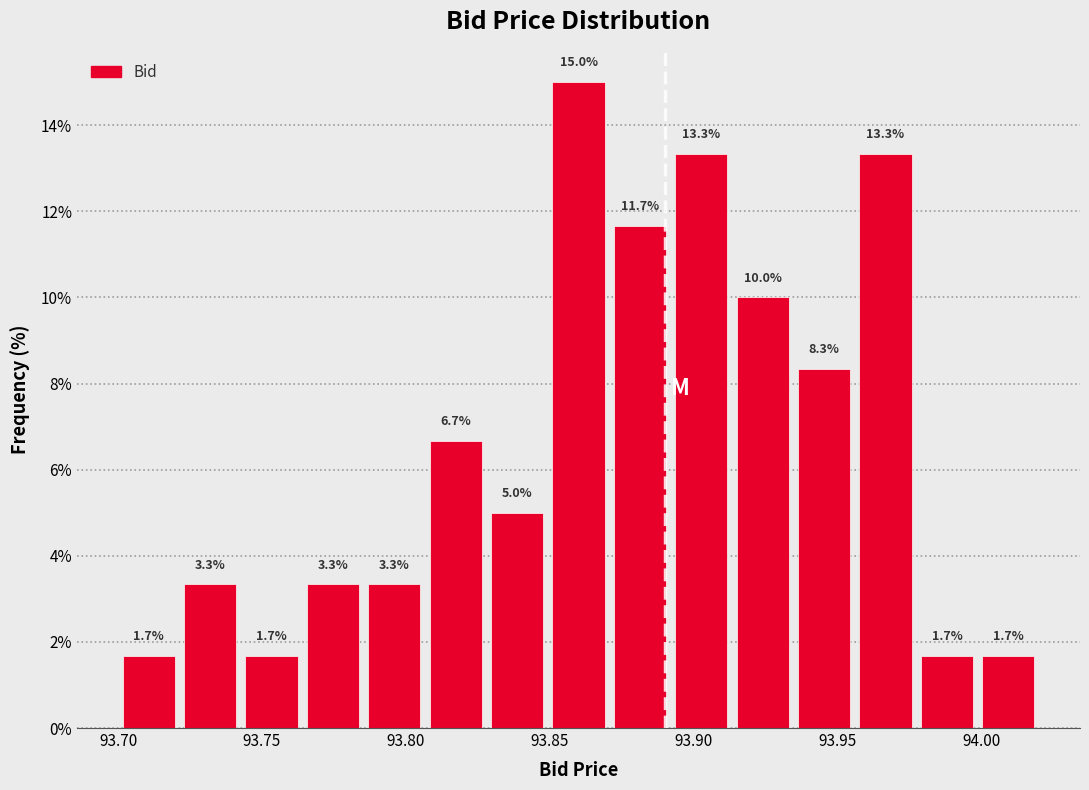

Reading left to right, transcribe this chart: for each bar, give the range it covers on the x-axis and its height. The bar edges are not printed on the chart, so give them approximately, as read against the axis.

93.700 to 93.720: 1.7
93.720 to 93.745: 3.3
93.745 to 93.765: 1.7
93.765 to 93.785: 3.3
93.785 to 93.805: 3.3
93.805 to 93.830: 6.7
93.830 to 93.850: 5.0
93.850 to 93.870: 15.0
93.870 to 93.890: 11.7
93.890 to 93.915: 13.3
93.915 to 93.935: 10.0
93.935 to 93.955: 8.3
93.955 to 93.975: 13.3
93.975 to 94.000: 1.7
94.000 to 94.020: 1.7